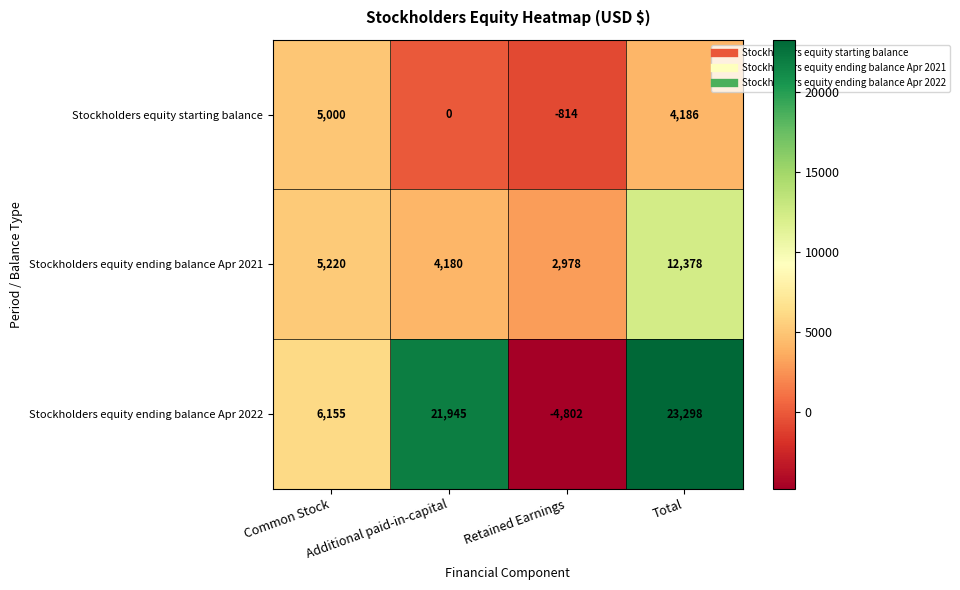

List the series in order of their overall mean, lowest first.

Stockholders equity starting balance, Stockholders equity ending balance Apr 2021, Stockholders equity ending balance Apr 2022